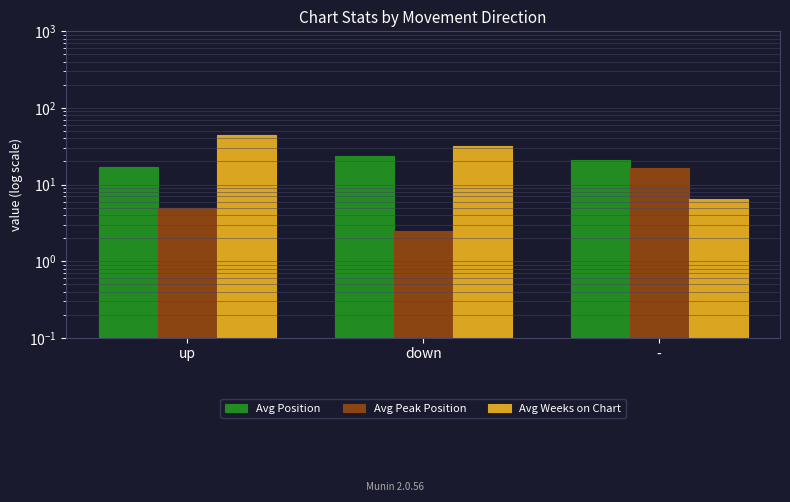

What position from the right is down?

2